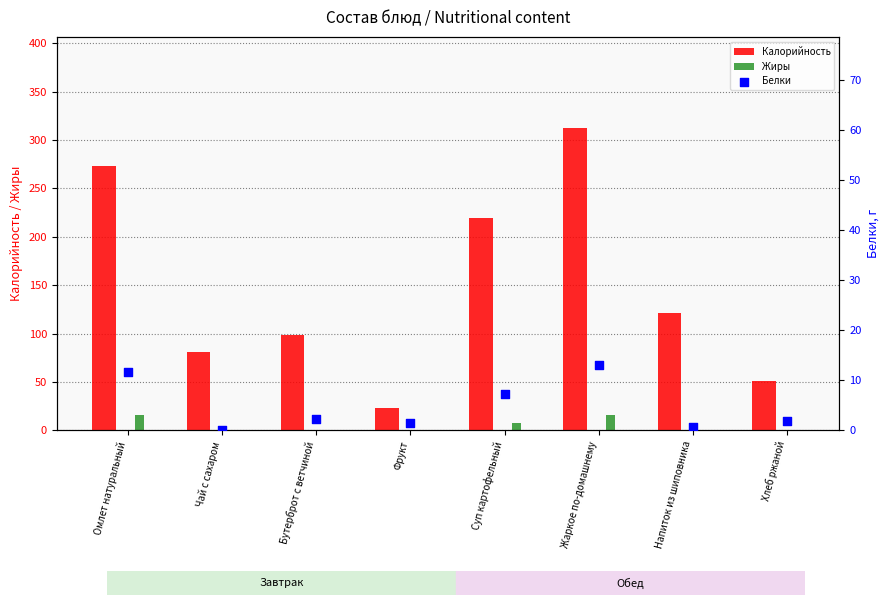

Which series has the largest total across all categories?

Калорийность